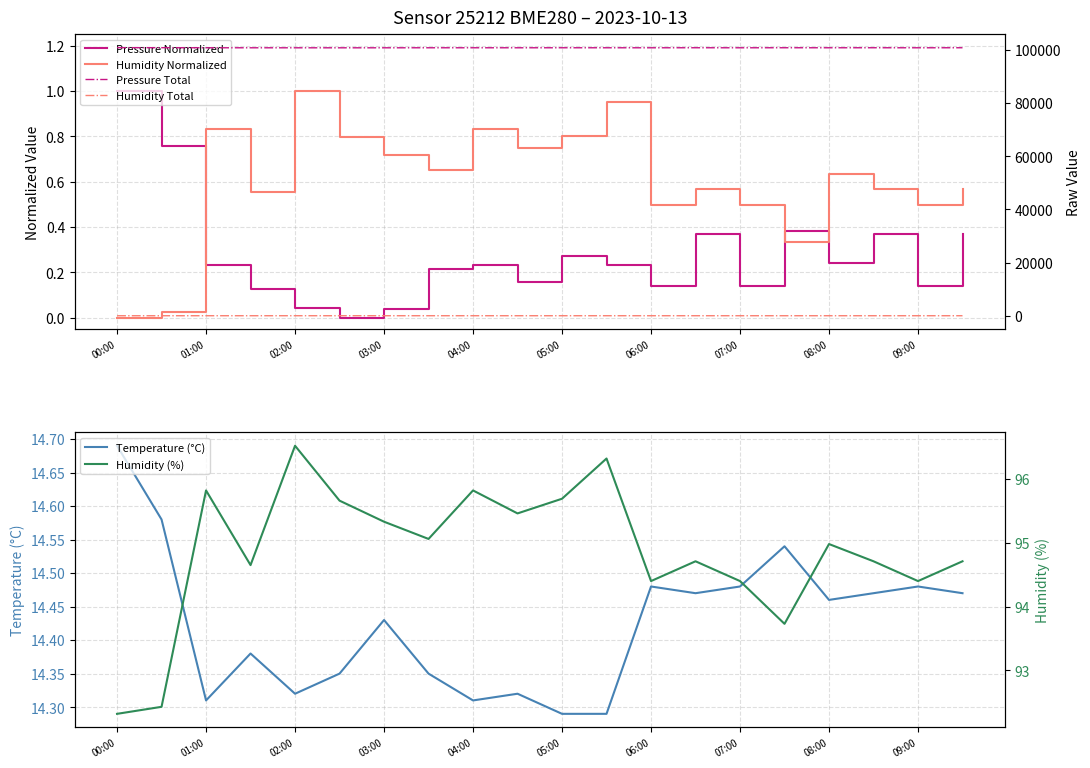

Where is the first local minimum for Temperature (°C)?

01:00